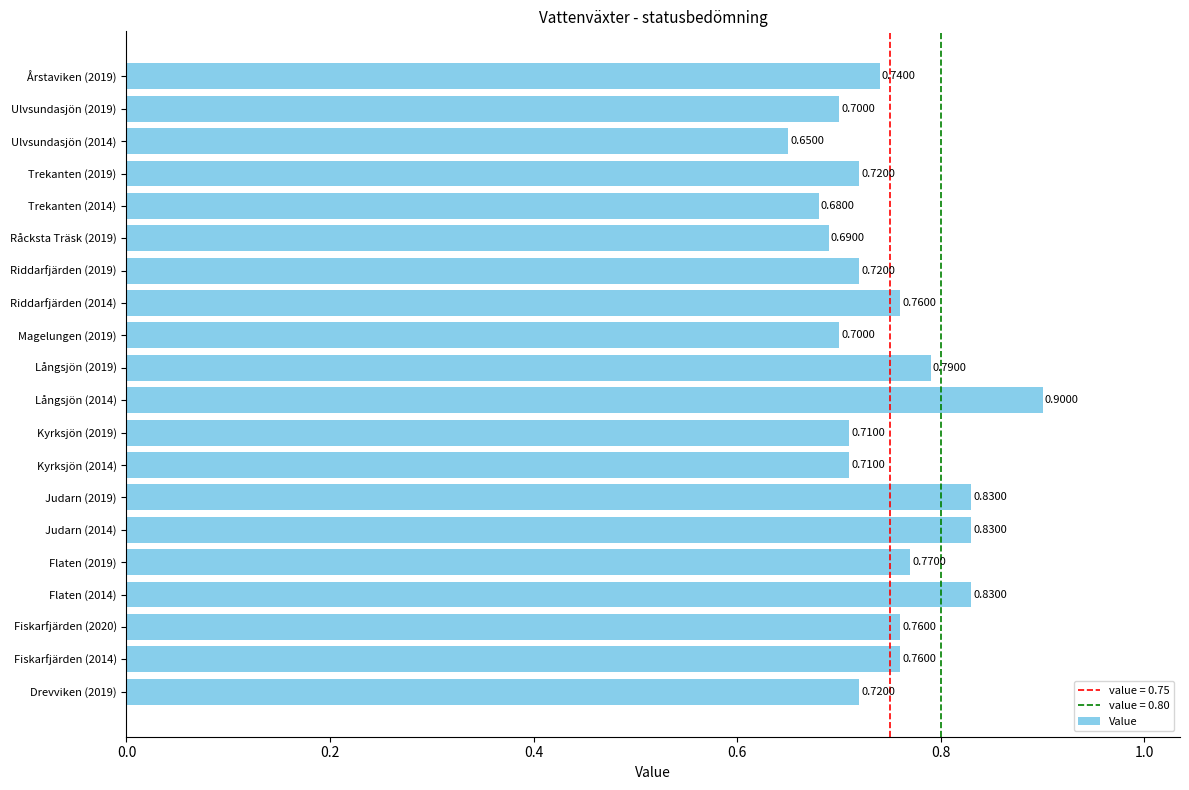

Which category has the lowest value across all series?

Ulvsundasjön (2014)